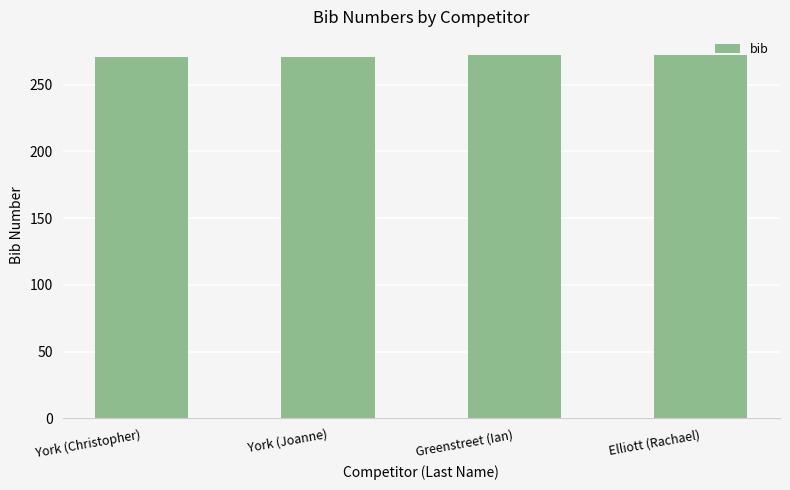

What is the label of the 4th bar from the right?

York (Christopher)